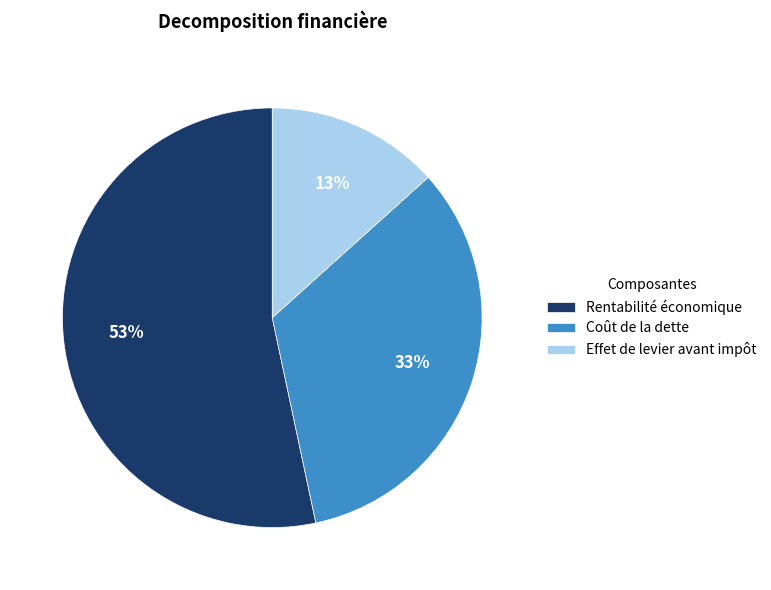

To the nearest percent, what is the difference between the largest and smallest slice percentages?

40%